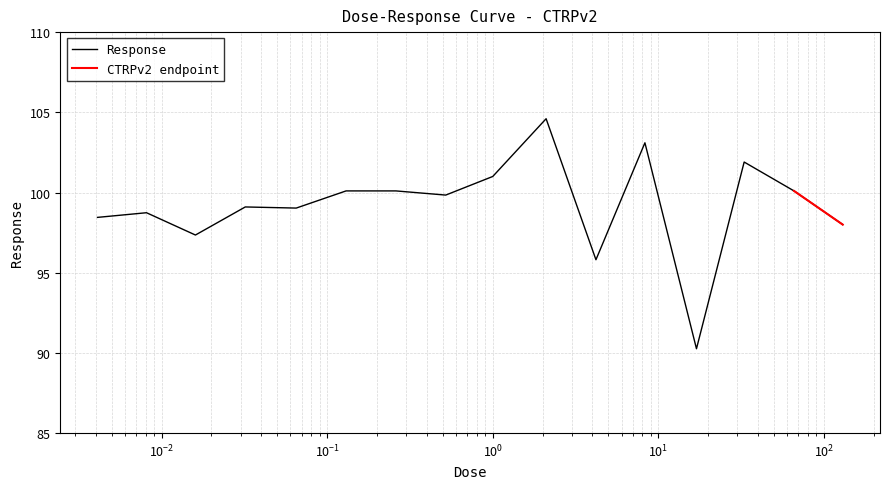

What is the highest value of the Response series?

104.6